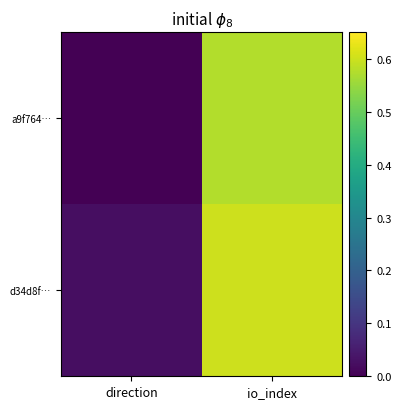

Which series has the widest spread of values?

a9f764…